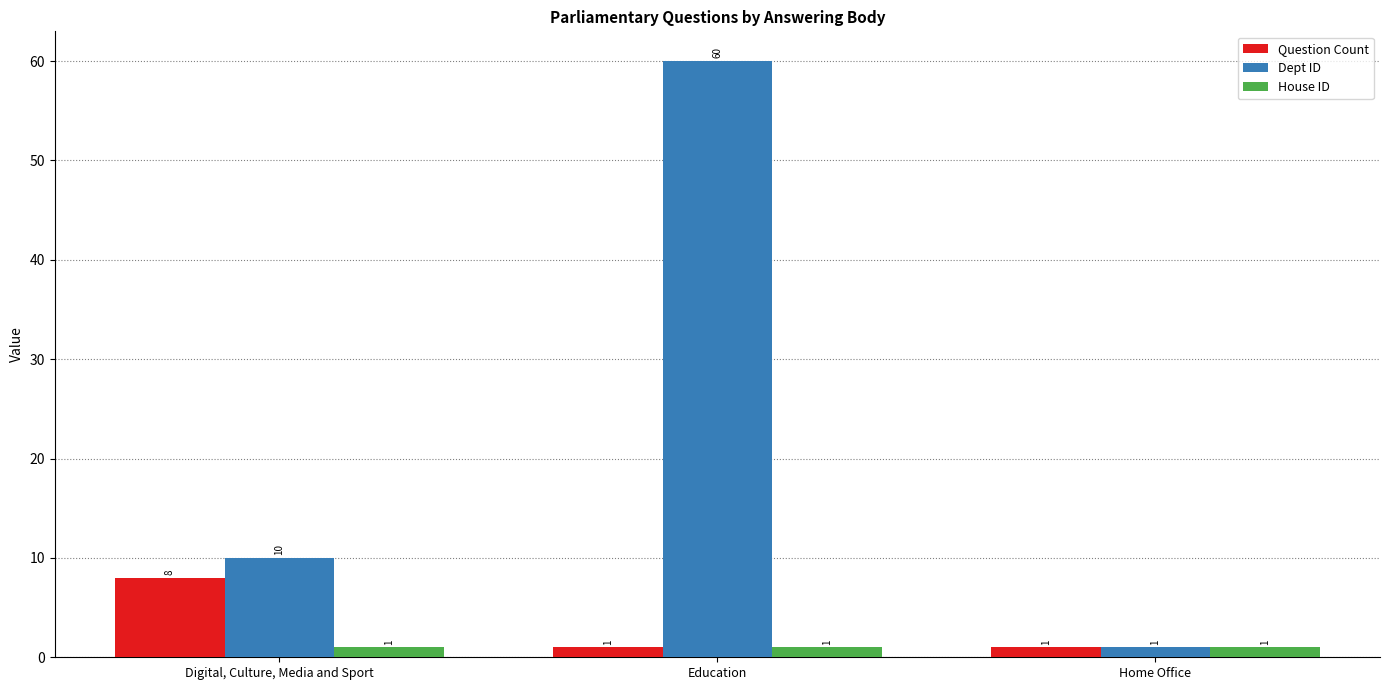

List the series in order of their peak value, highest first.

Dept ID, Question Count, House ID